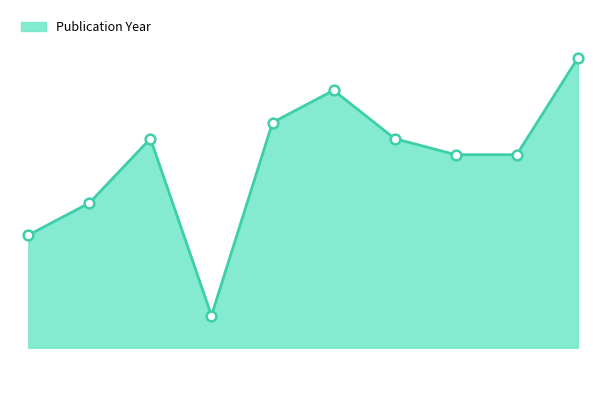

Where is the data nearest to the value 2014?

801